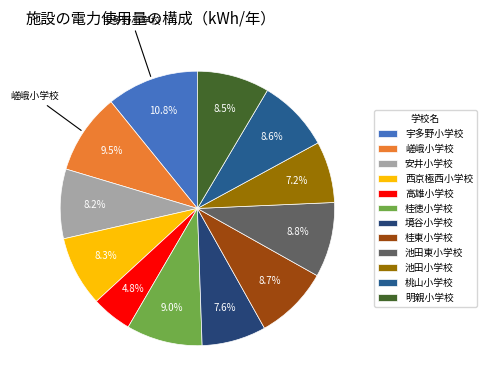

How many slices are in this pie chart?

12